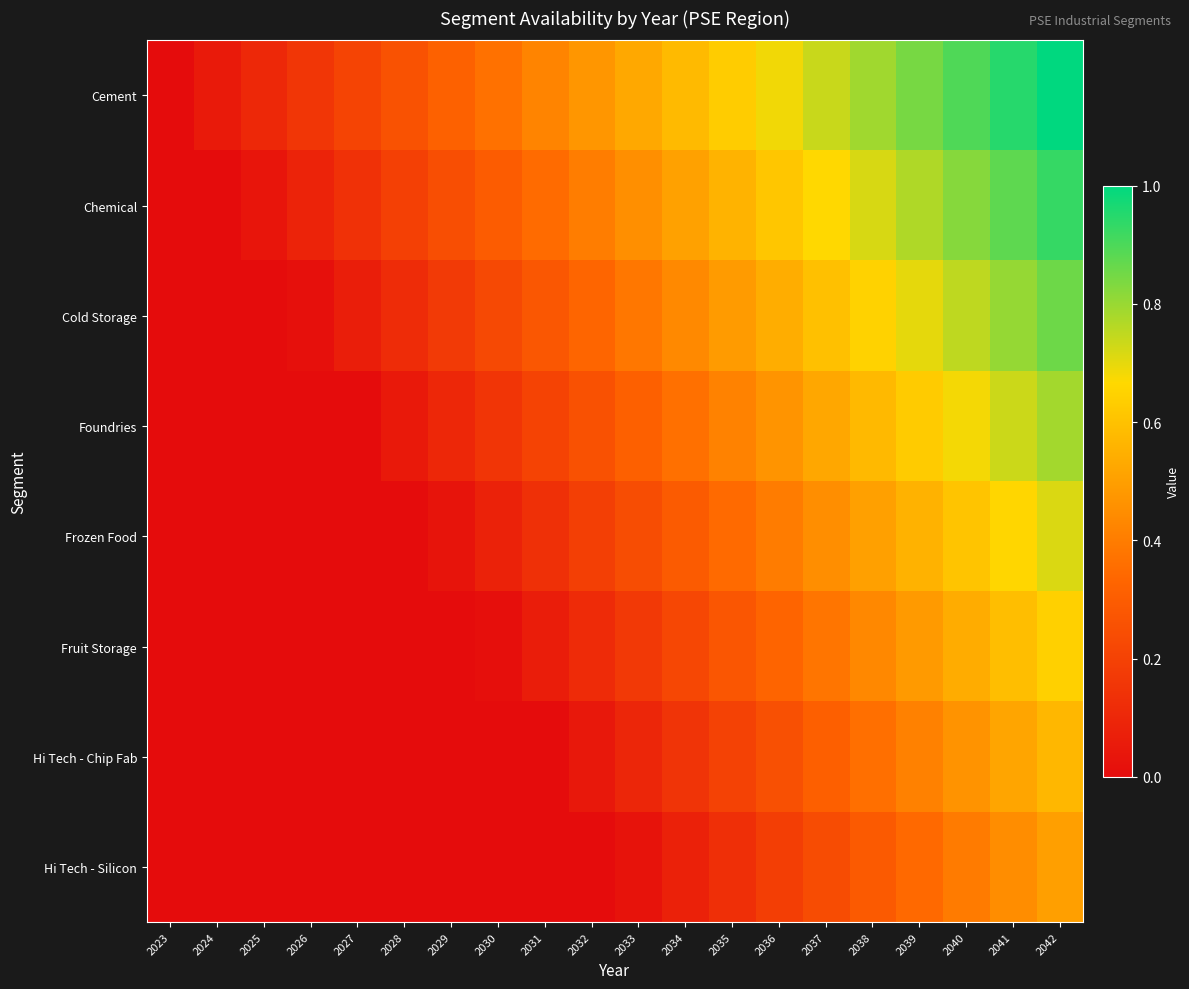

Which has a higher value, 2036 or 2030?

2036